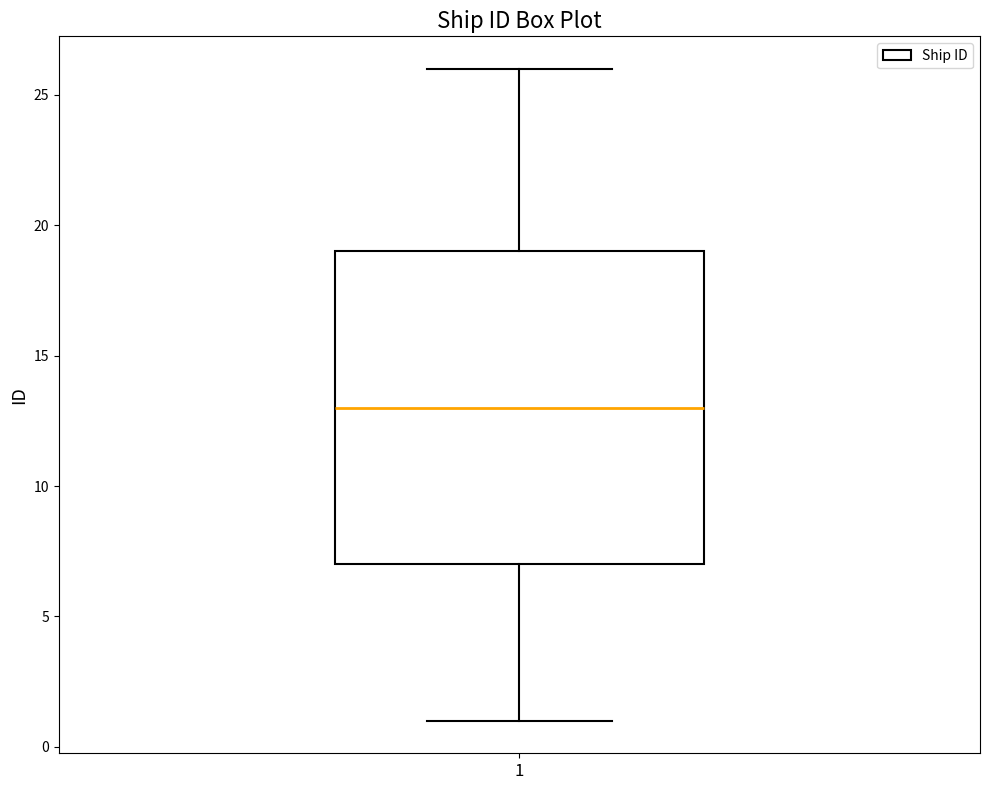

Transcribe this box plot: give where the median line is, the range the box spans, and where the two whiskers end, as read against the y-axis. The values are not printed on the chart, so give them approximately, as read against the axis.

median 13, box 7 to 19, whiskers 1 to 26